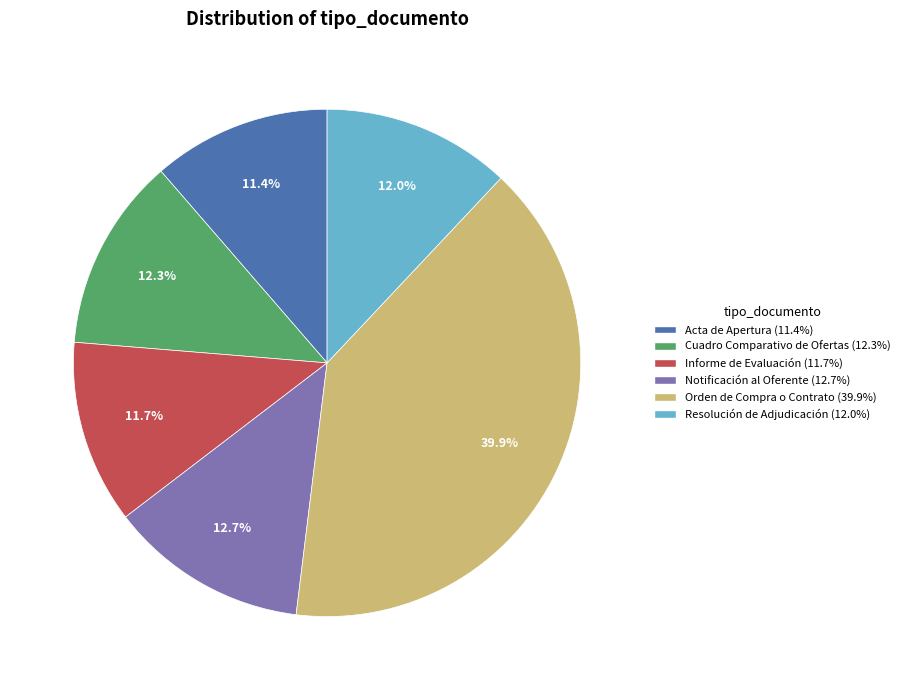

To the nearest percent, what percentage of the pie is Acta de Apertura?

11%